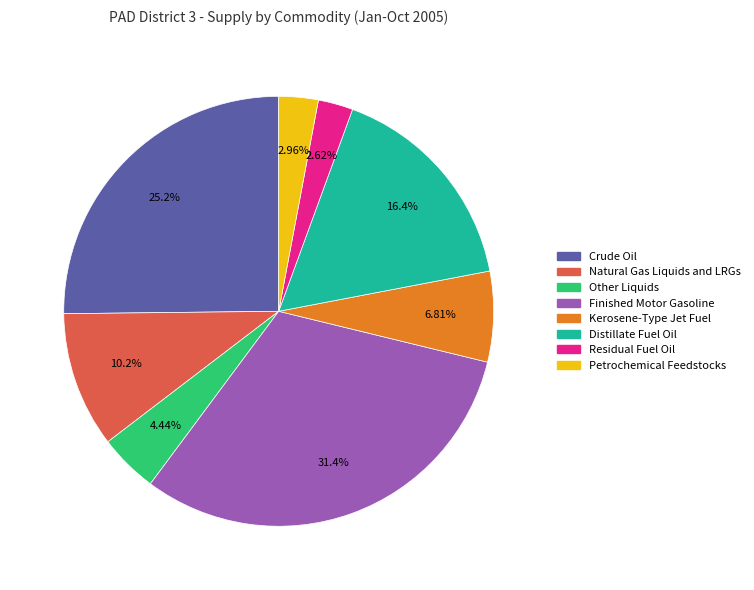

The Petrochemical Feedstocks slice represents 10% of the pie. True or false?

False